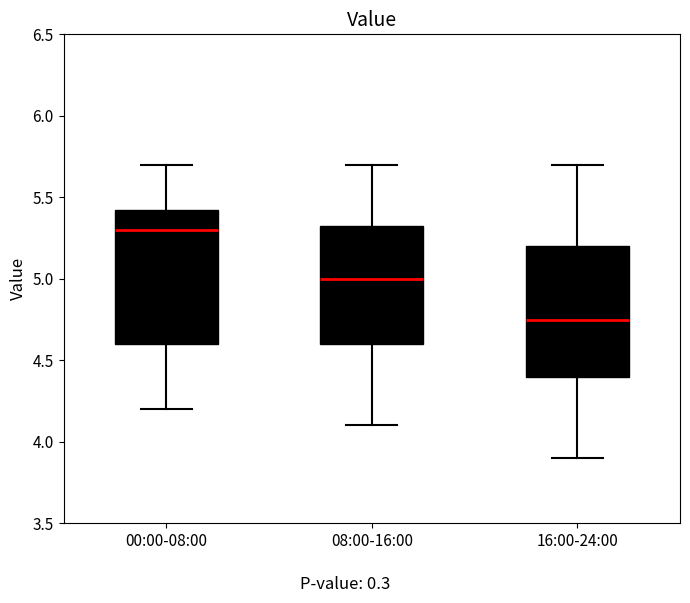

Reading left to right, transcribe this box plot: for each box, give where its median line is, the range the box spans, and where its two whiskers end, as read against the y-axis. The values are not printed on the chart, so give them approximately, as read against the axis.

00:00-08:00: median 5.30, box 4.60 to 5.45, whiskers 4.20 to 5.70
08:00-16:00: median 5.00, box 4.60 to 5.35, whiskers 4.10 to 5.70
16:00-24:00: median 4.75, box 4.40 to 5.20, whiskers 3.90 to 5.70